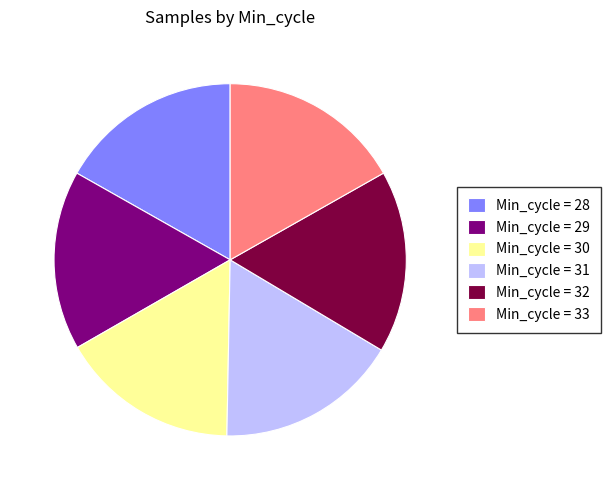

Approximately how many times larger is the value at Min_cycle = 33 compared to Min_cycle = 30?

1.0